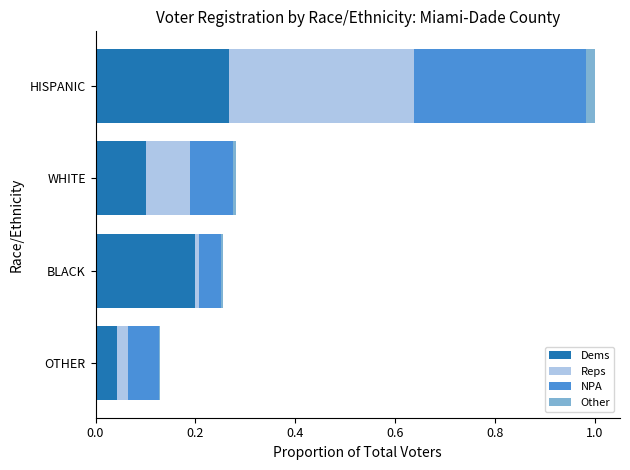

At which category is the sum across all series the highest?

HISPANIC